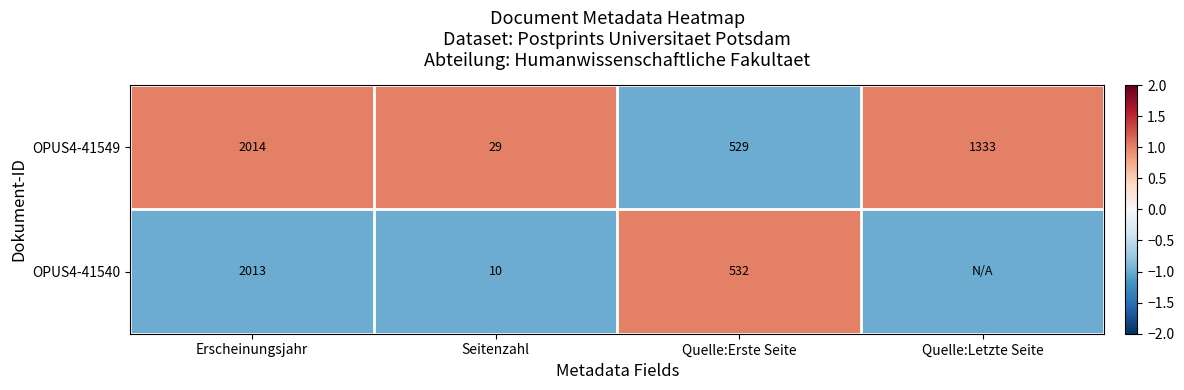

How many categories are shown in the chart?

4